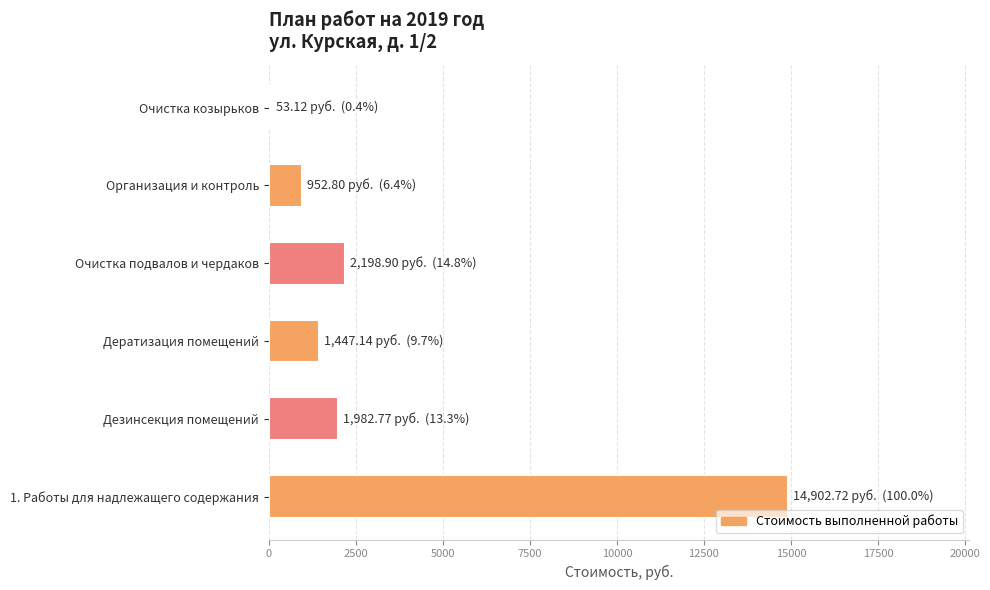

Are the bars grouped side by side (vs. stacked)?

No